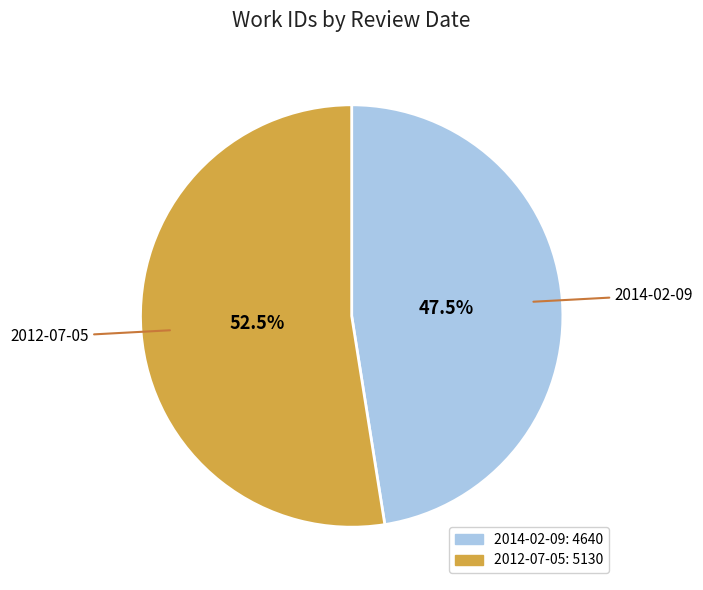

Combined, what portion of the pie is 2012-07-05 and 2014-02-09?

100.0%